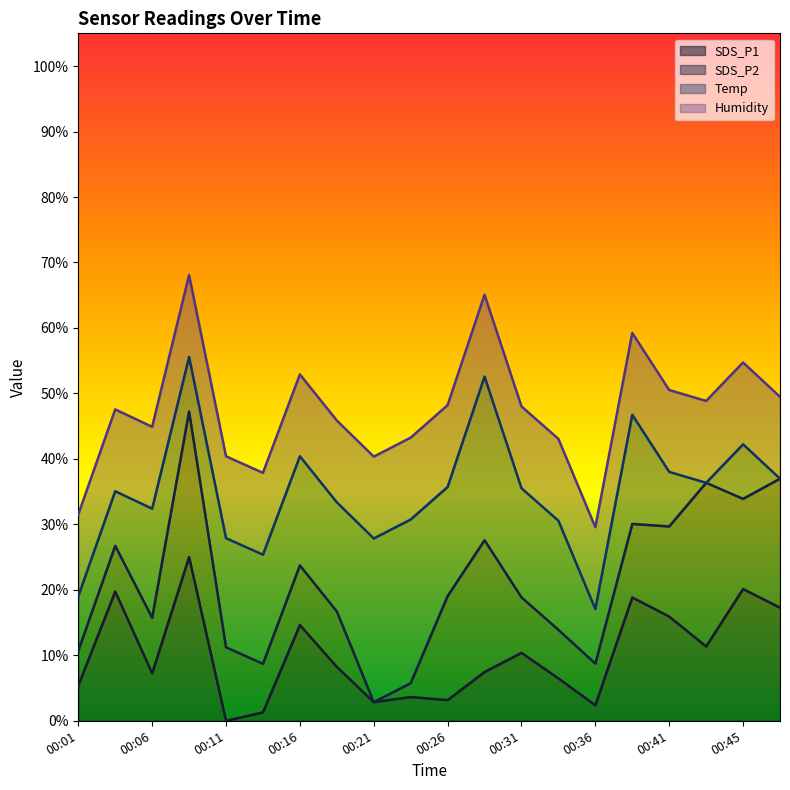

True or false: SDS_P2 and SDS_P1 cross at least once.

False